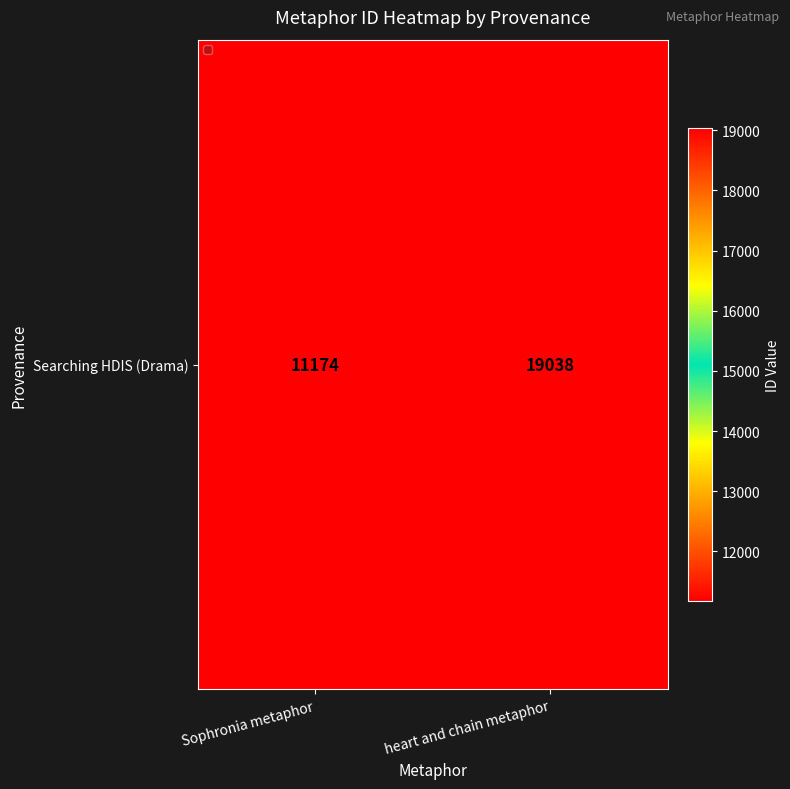

Where is the data nearest to the value 15106?

Sophronia metaphor